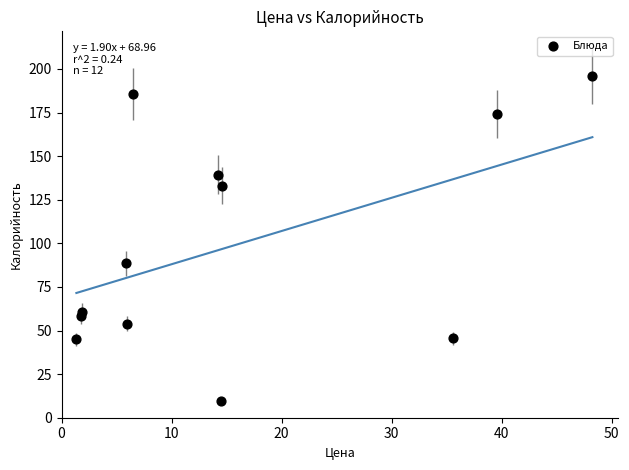

What is the average X value?

15.8